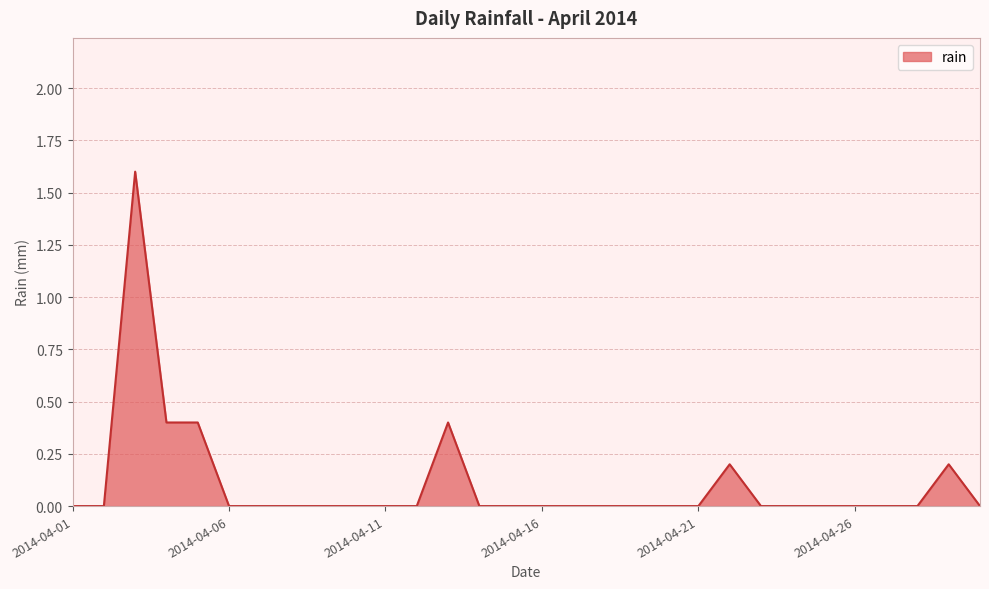

What is the difference between the maximum and minimum values?

1.6